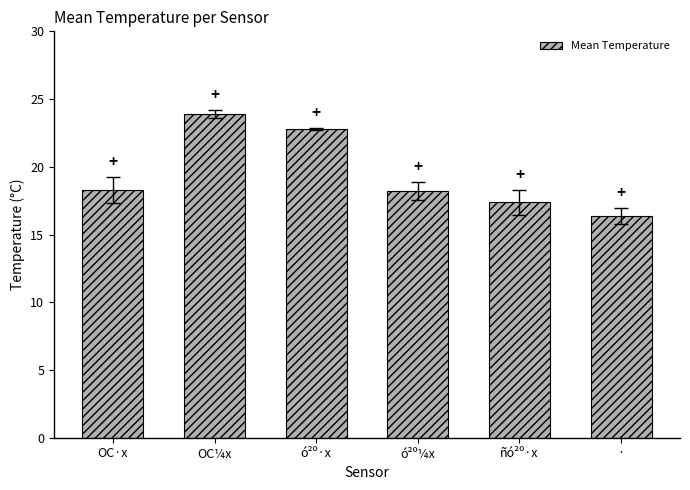

At which category does the chart reach its peak across all series?

OC¼x